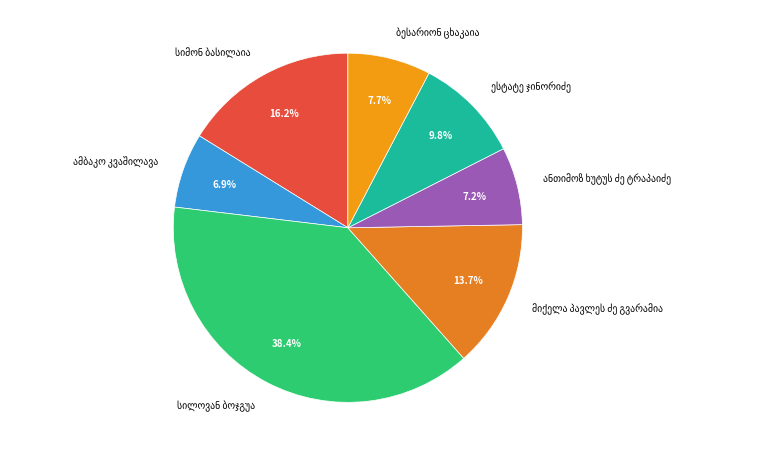

Is there a majority slice in this chart?

No